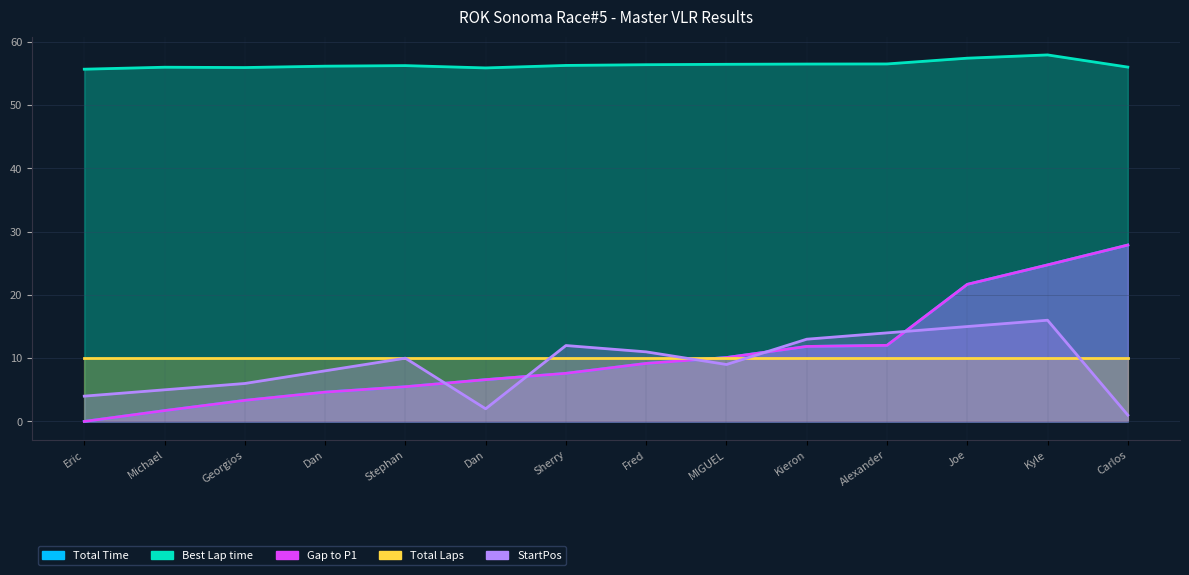

What is the value of the Total Time point at the 11th from the left?

12.0